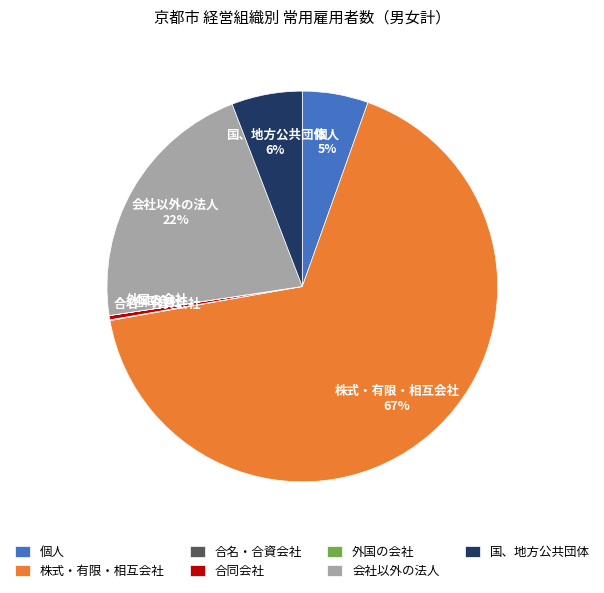

To the nearest percent, what is the average slice percentage?

14%